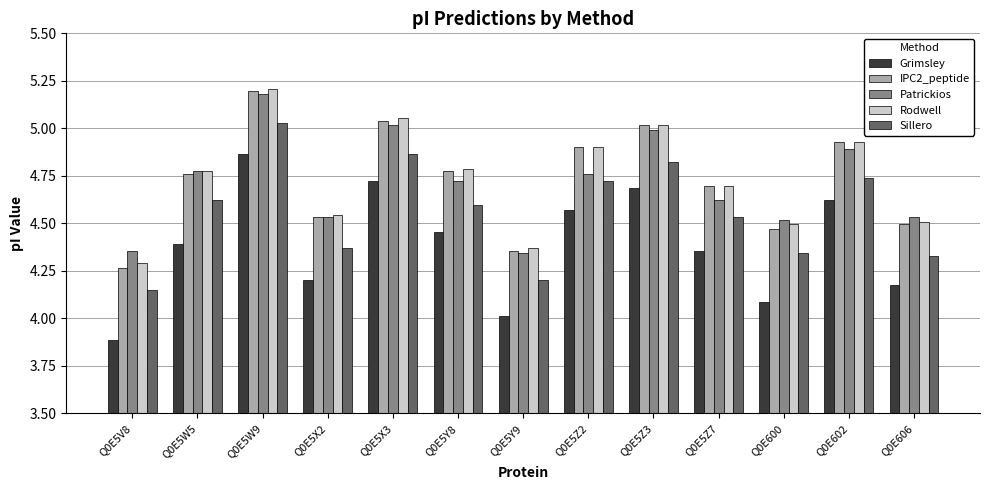

The value of Grimsley at Q0E606 is 4.2. True or false?

True